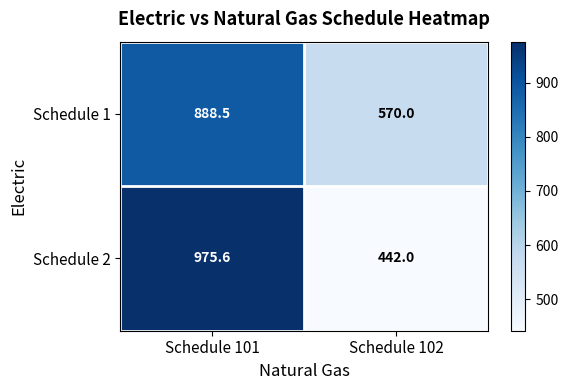

What is the difference between the maximum and minimum values in the Schedule 1 series?

318.5